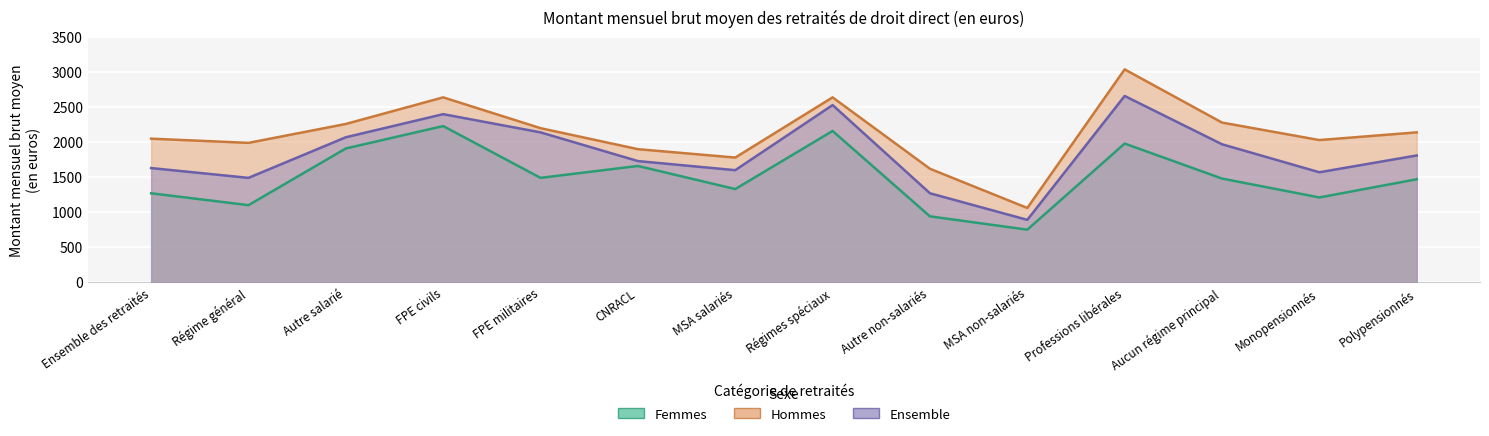

How many data points in Ensemble are above 1810?

6